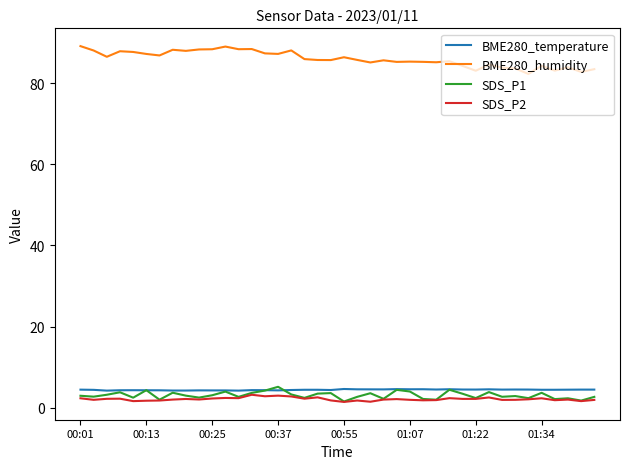

Which series has the largest total across all categories?

BME280_humidity